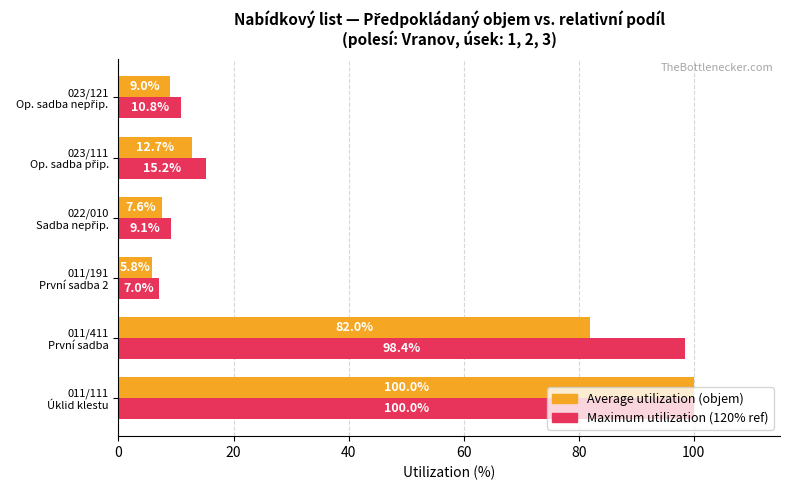

What is the maximum value shown in the chart?

100.0